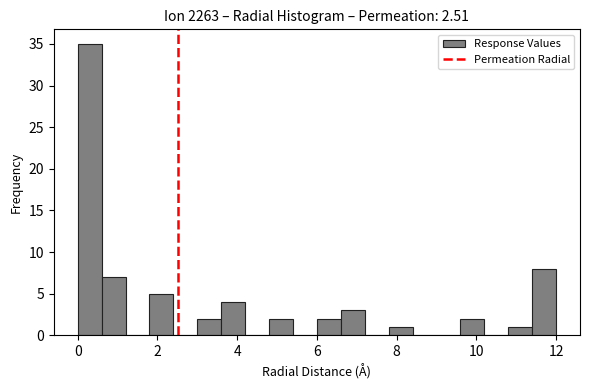

Around what value on the x-axis is the tallest bar? Give the approximate position of its centre, as read against the axis.

0.4